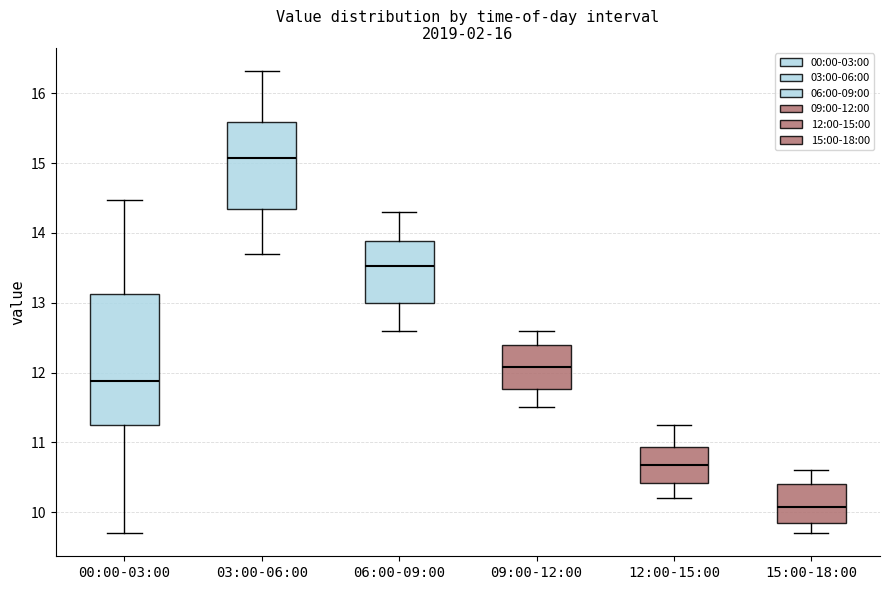

Comparing the boxes themselves (not the whiskers), which one is the tallest?

00:00-03:00